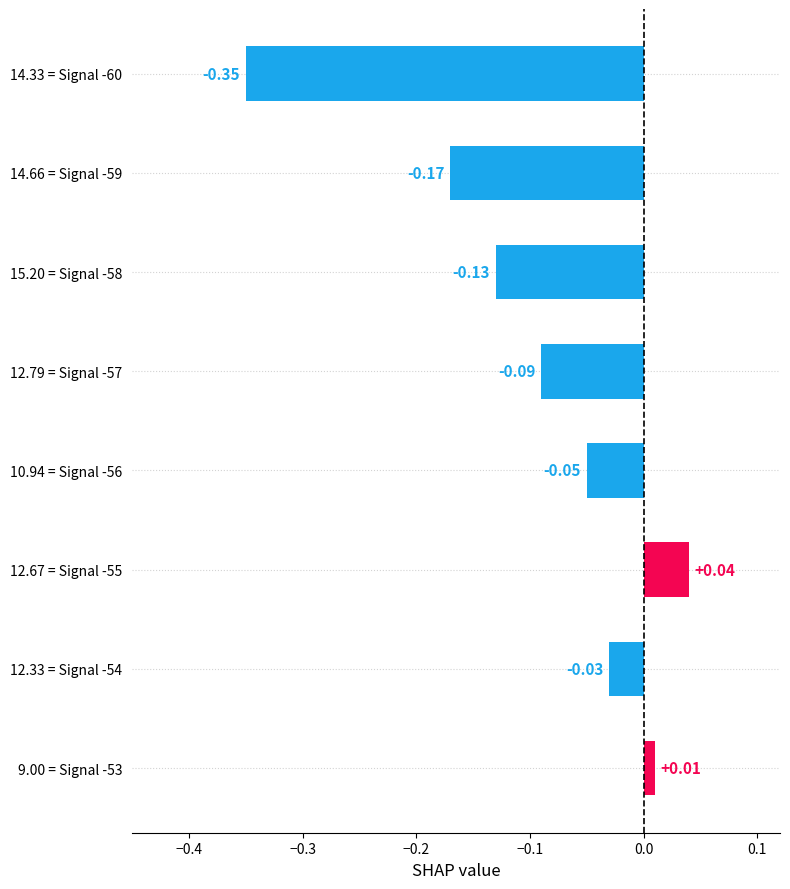

What is the sum of all values?

-0.8